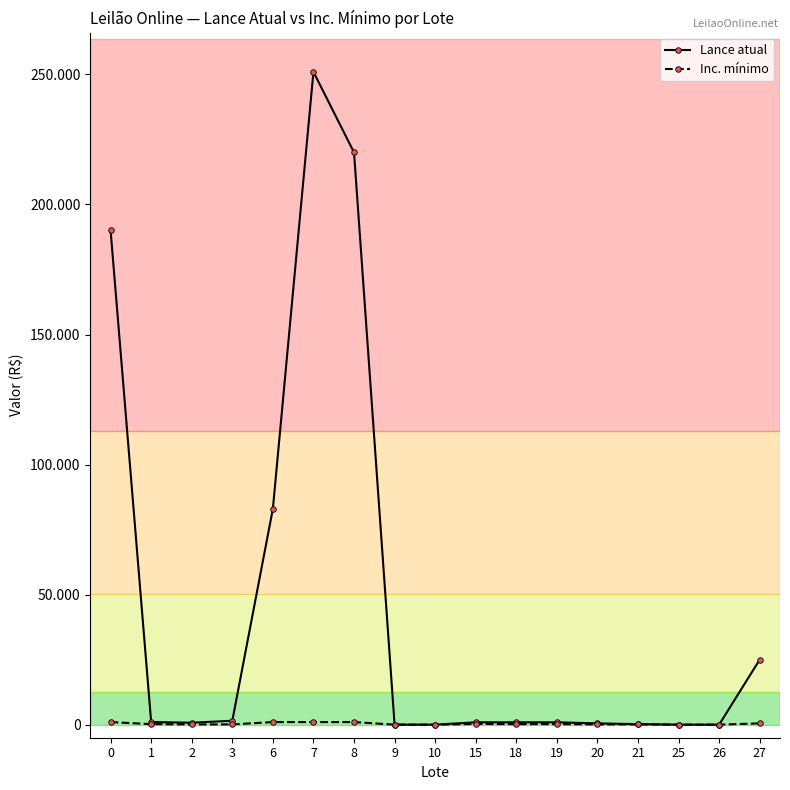

What is the difference between the maximum and minimum values in the Lance atual series?

250997.0